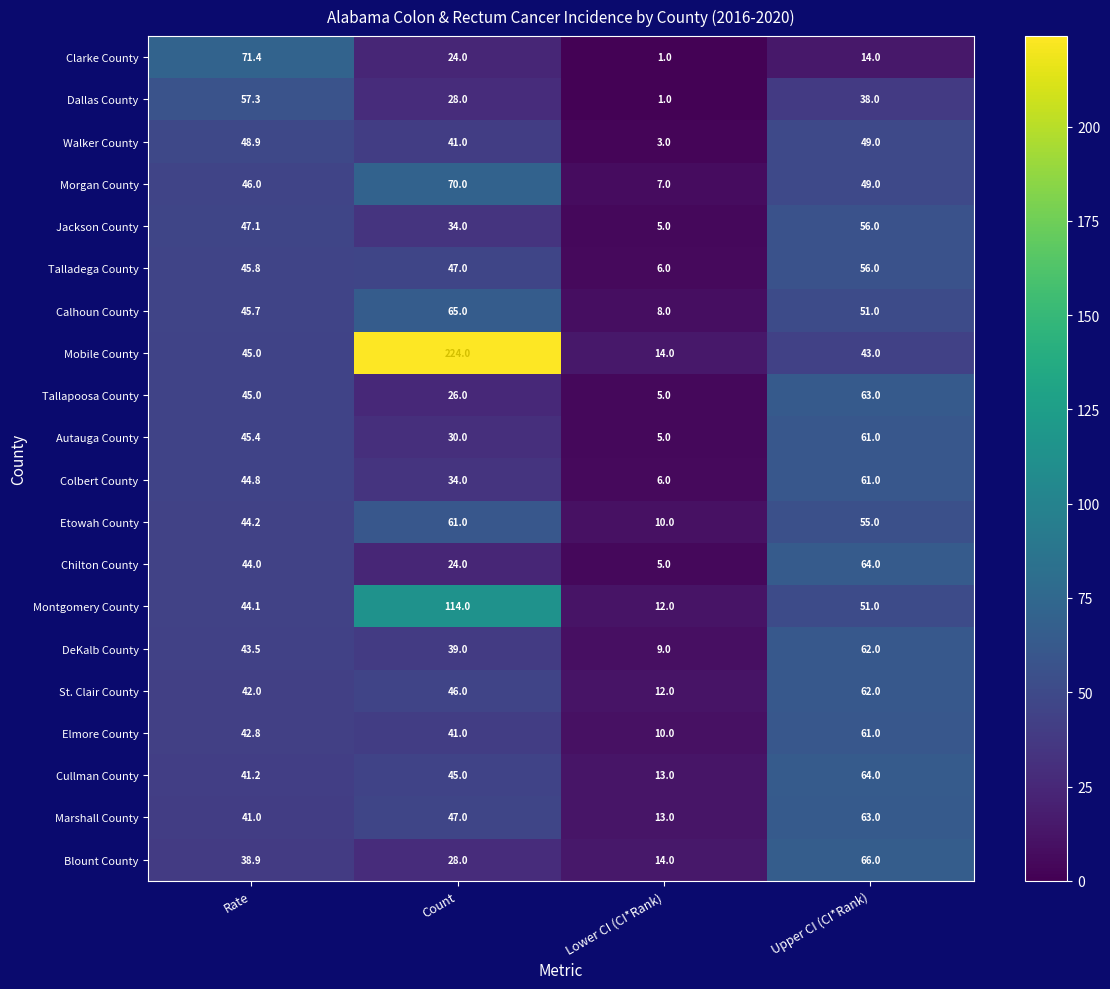

At how many categories does at least one series exceed 50?

3